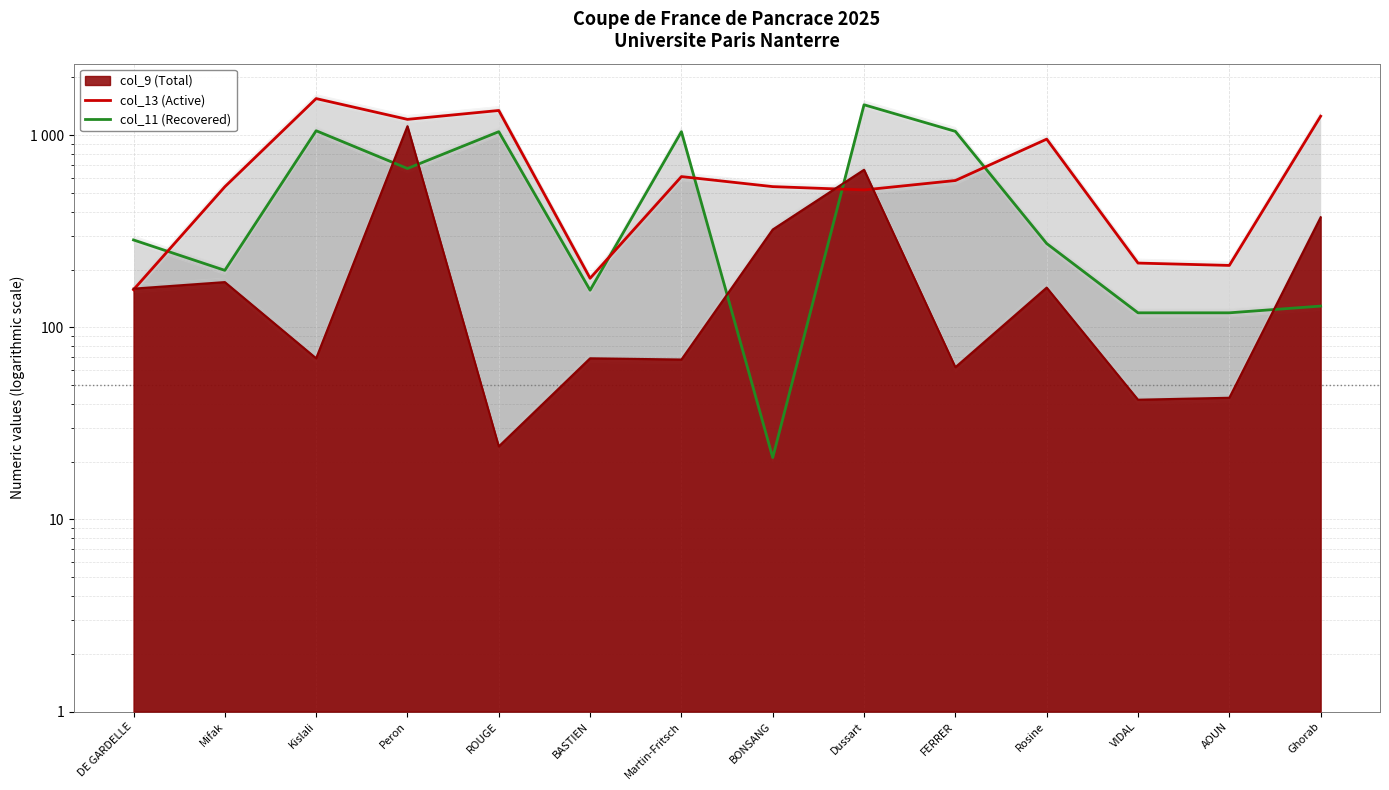

What is the sum of the col_11 (Recovered) values at Rosine and Ghorab?

402